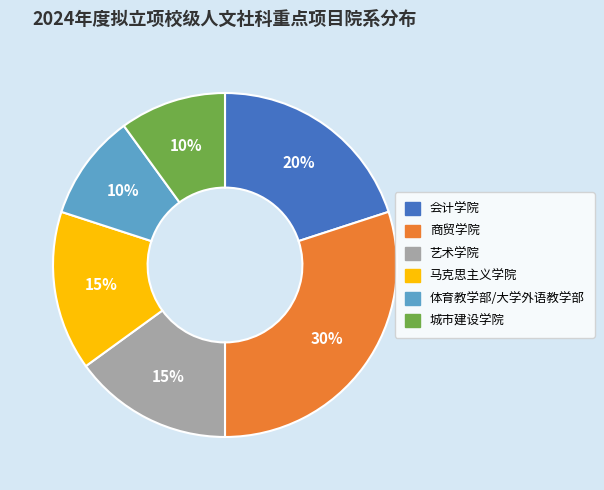

Which has a higher value, 商贸学院 or 体育教学部/大学外语教学部?

商贸学院